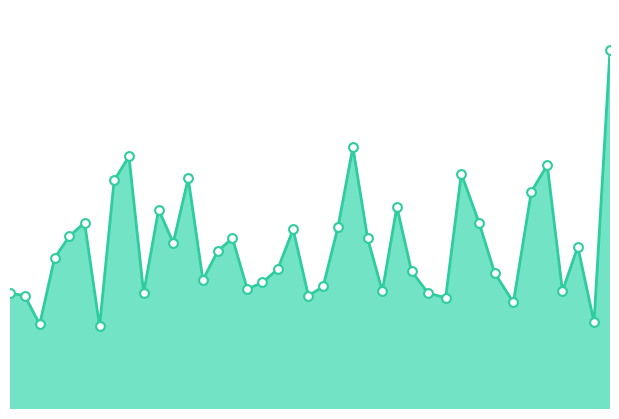

Is this an area chart (filled region under the line)?

Yes